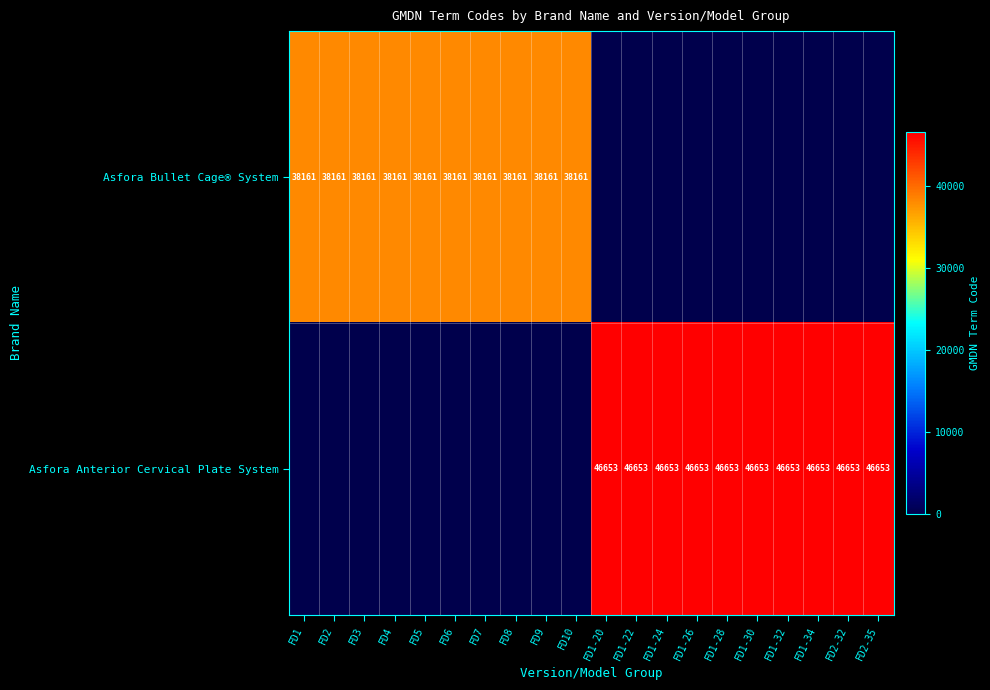

At how many categories does at least one series exceed 11164?

20